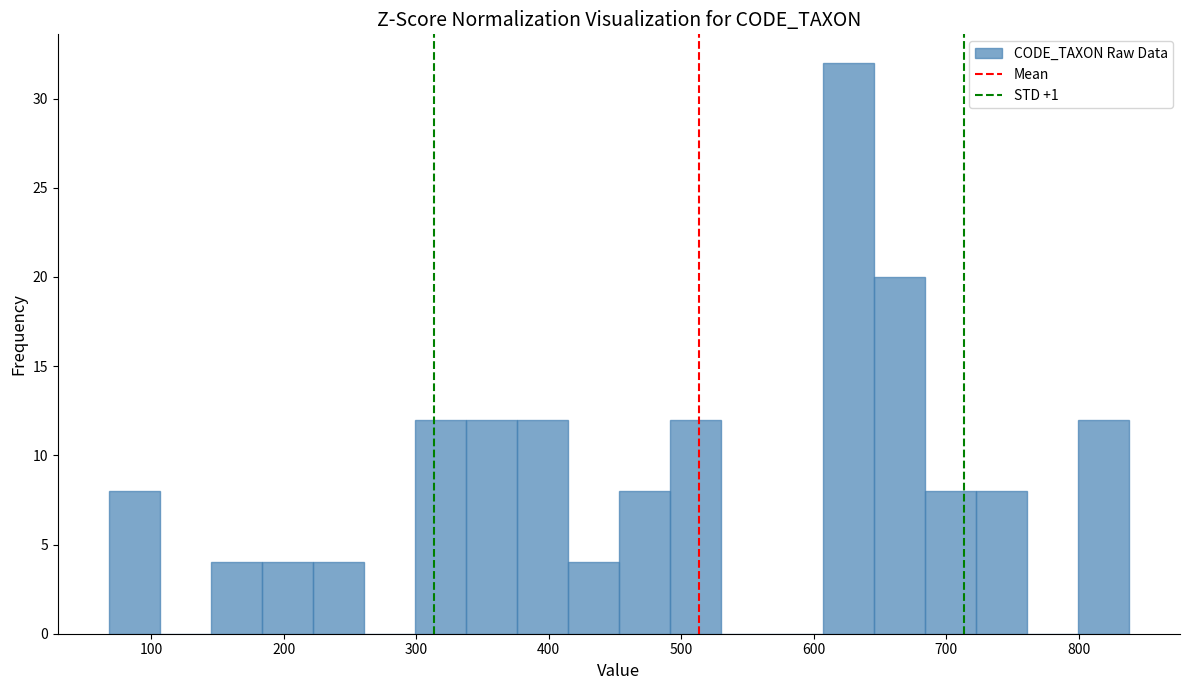

Around what value on the x-axis is the tallest bar? Give the approximate position of its centre, as read against the axis.

630